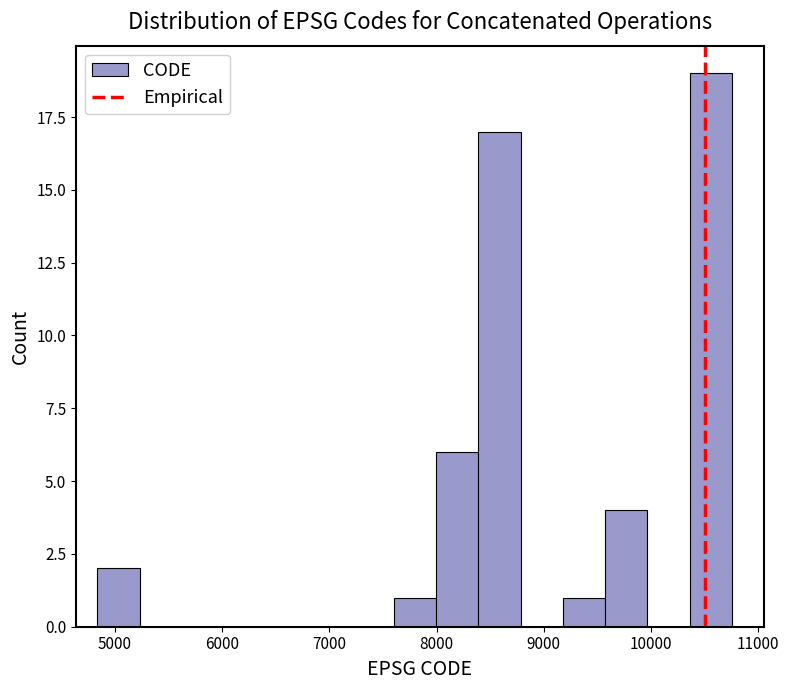

Read against the x-axis, roughly where is the centre of the tallest bar?

10600